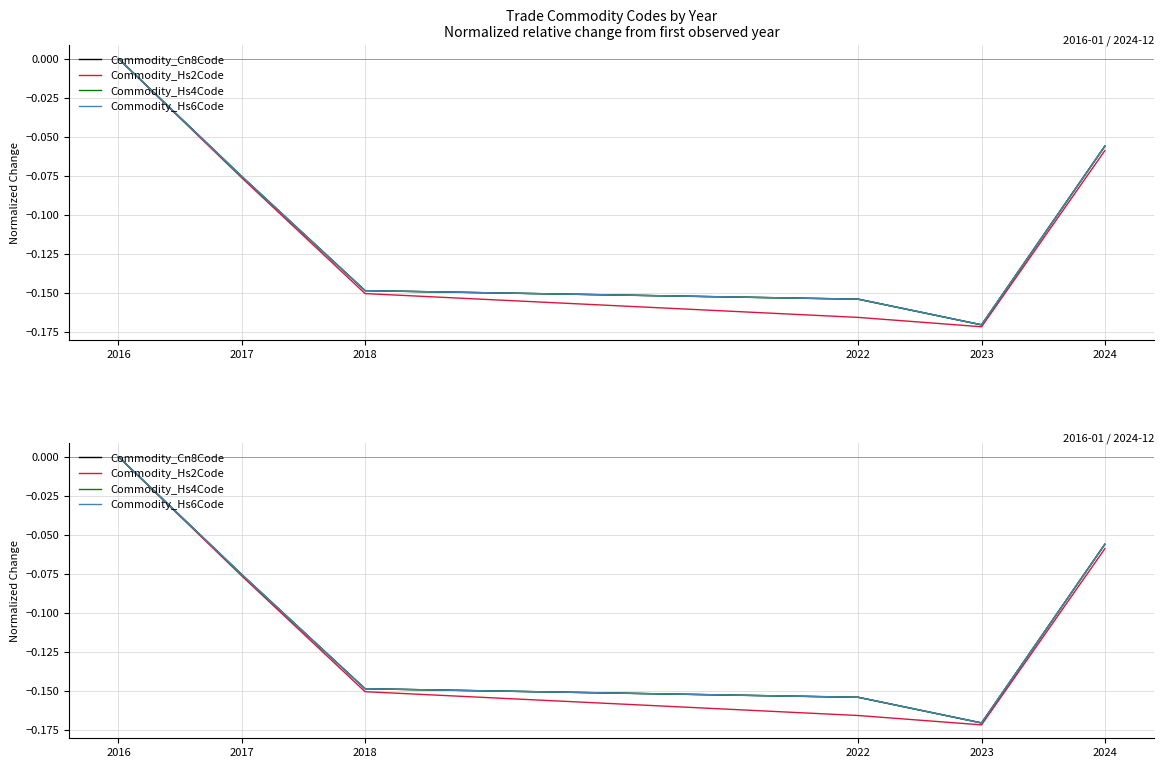

What is the average value of the Commodity_Hs6Code series?

-0.1